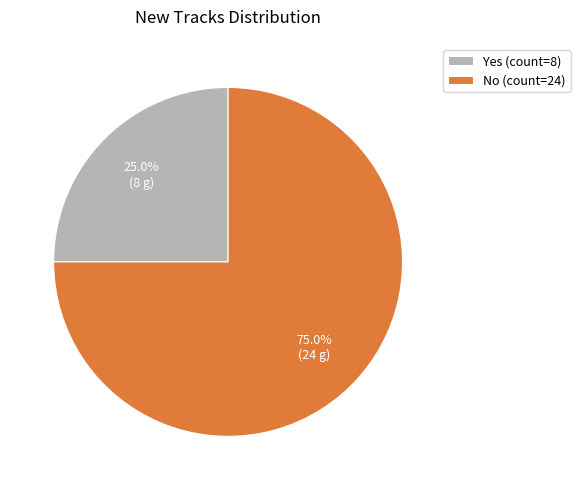

What is the smallest slice in the pie chart?

Yes